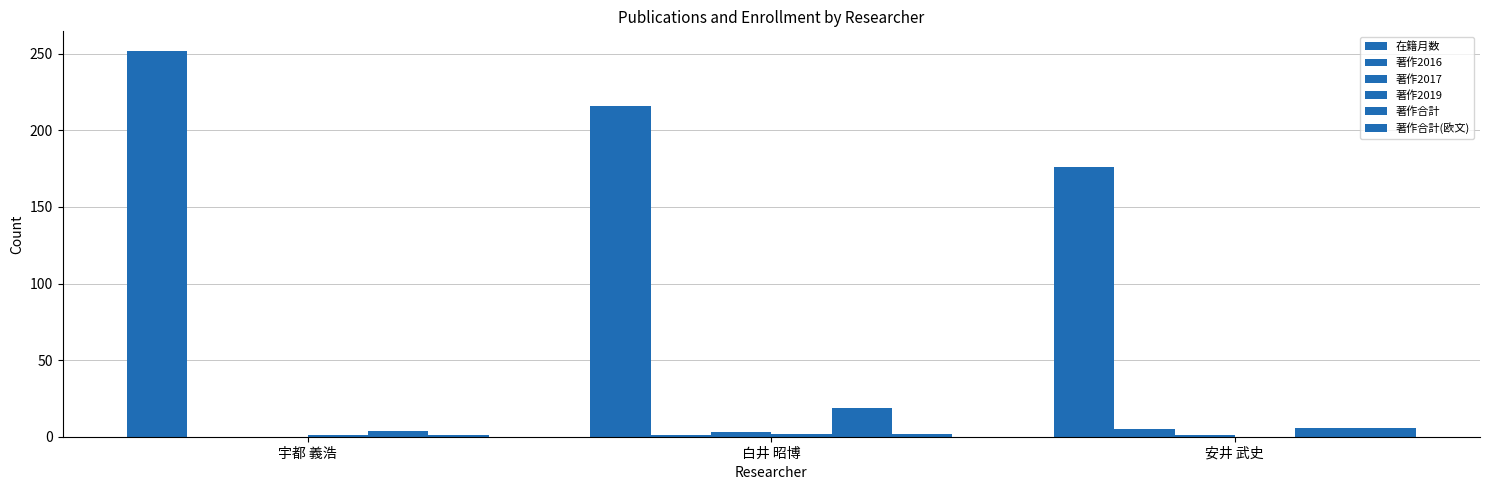

The value of 著作合計(欧文) at 安井 武史 is 6. True or false?

True